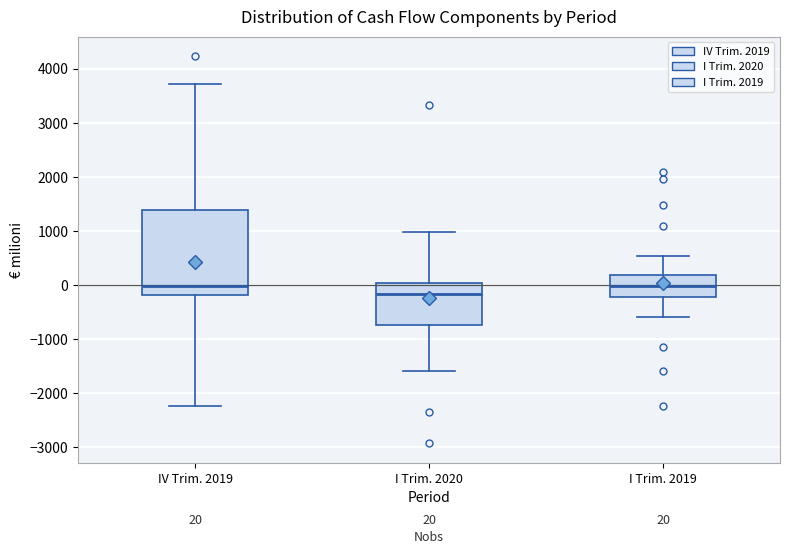

Comparing the boxes themselves (not the whiskers), which one is the tallest?

IV Trim. 2019